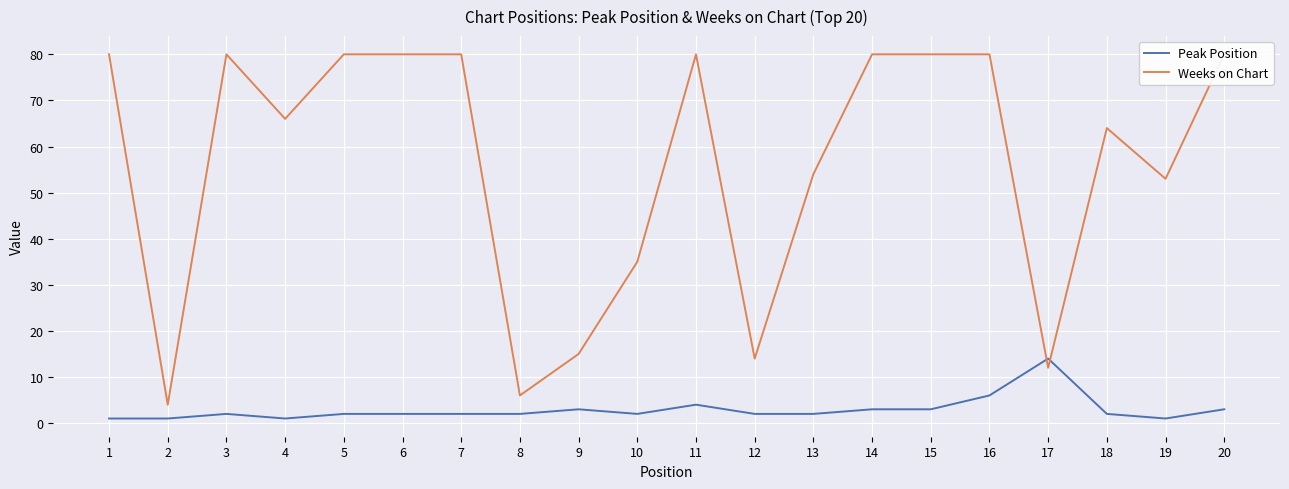

How many Weeks on Chart values are between 35 and 80?

15